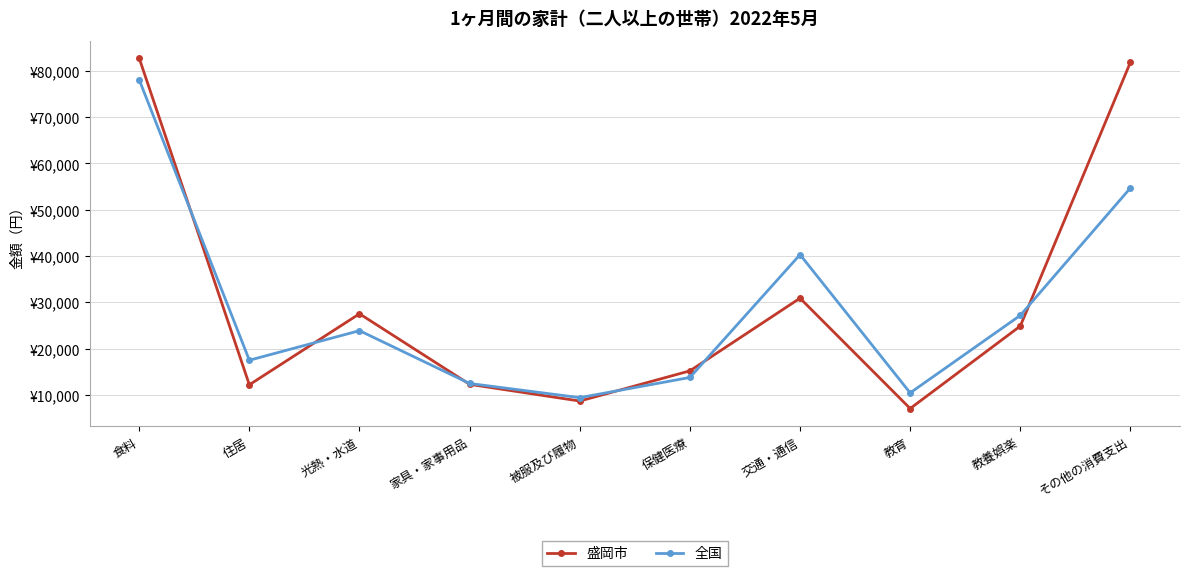

Which series ends up on top after the final intersection of 全国 and 盛岡市?

盛岡市